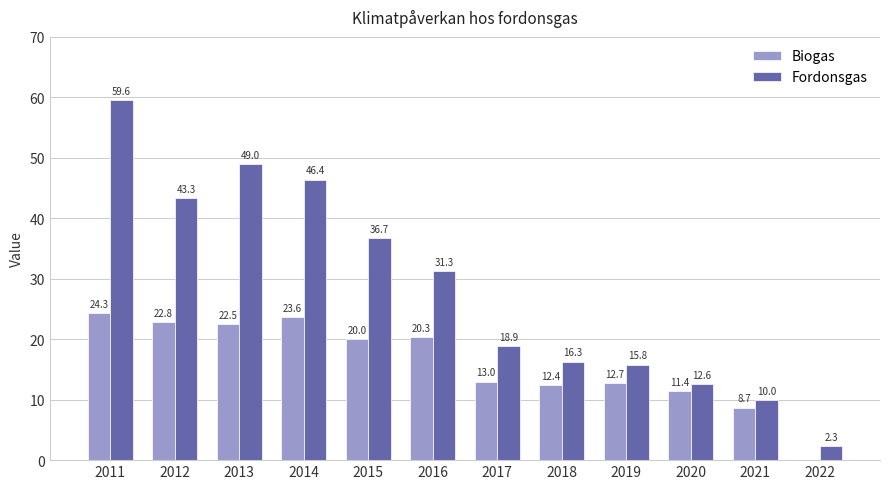

What is the sum of all Biogas values?

191.7